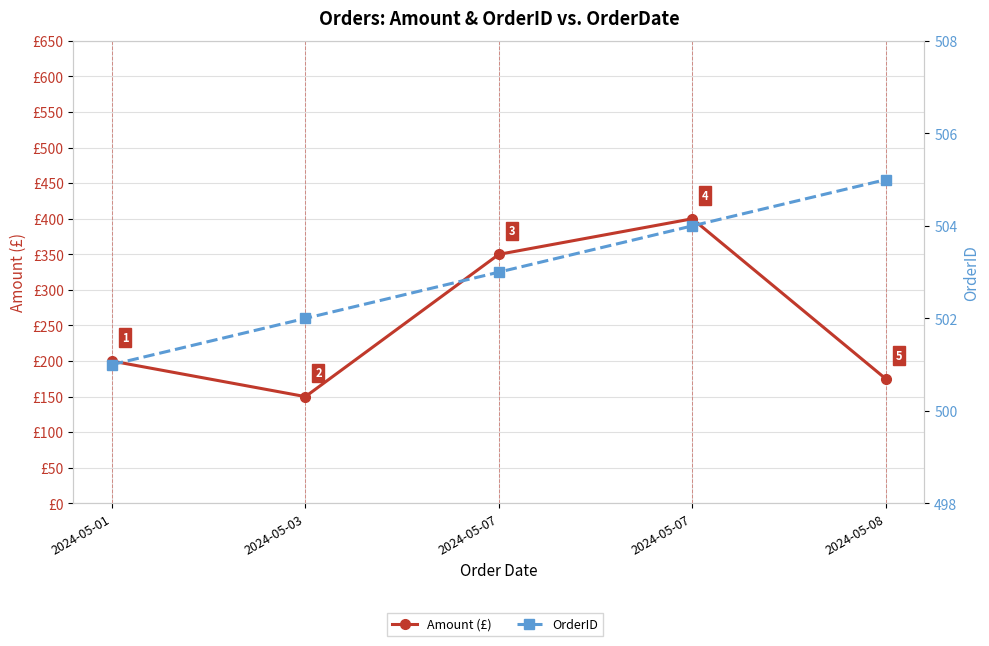

What is the value of the OrderID point at the 2nd from the left?

502